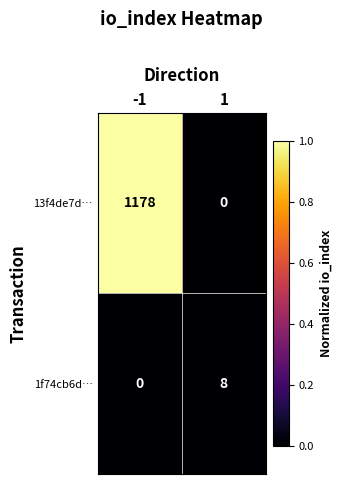

Reading left to right, list all the values displayed in this chart.

13f4de7d…: -1=1178	1=0
1f74cb6d…: -1=0	1=8